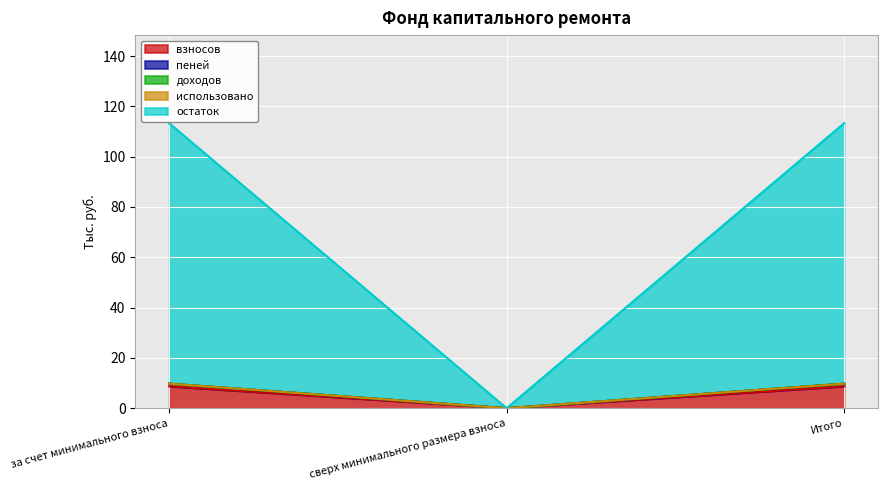

At which label is остаток closest to 4?

сверх минимального размера взноса